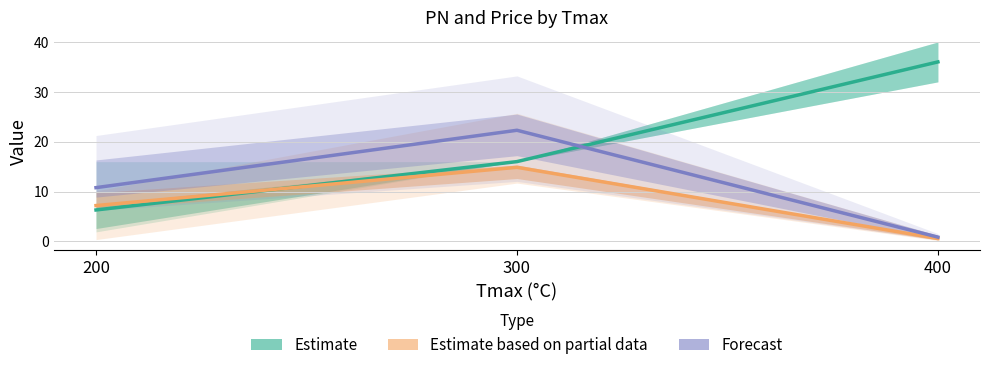

What is the total value across all series at 300?

53.1